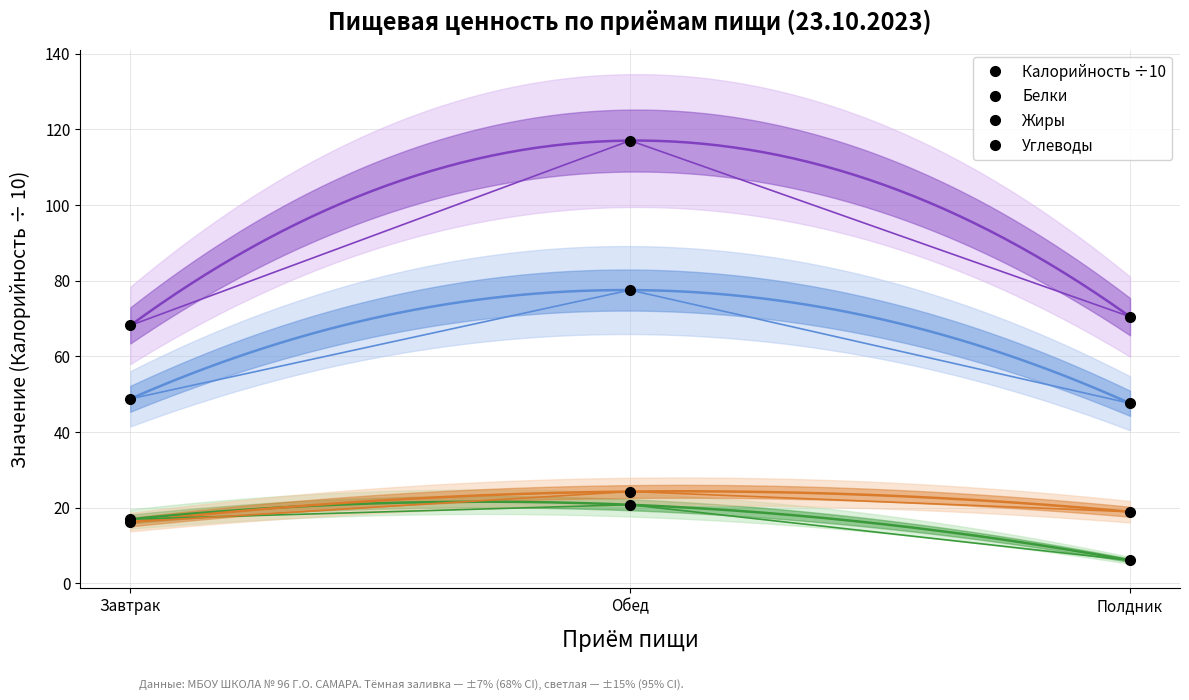

True or false: Углеводы has a value of 68.2 at Завтрак.

True